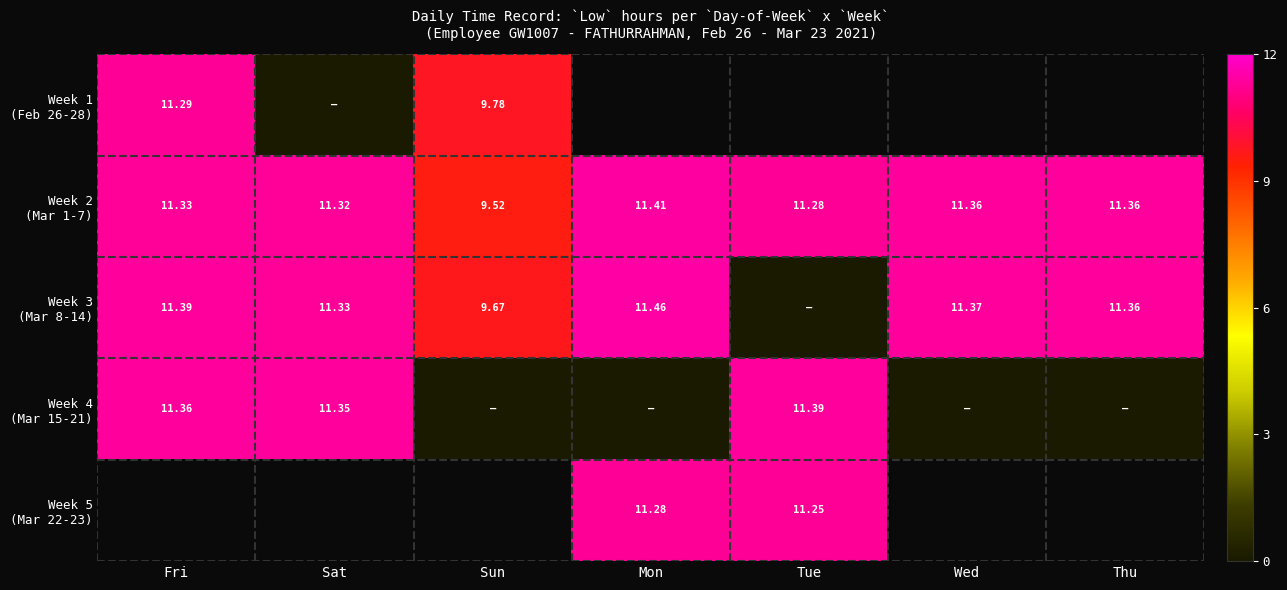

How many data points in Week 3 (Mar 8-14) are less than 11?

2